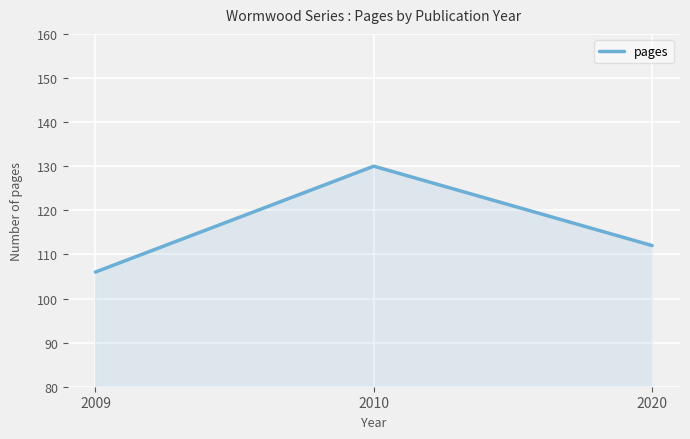

The chart shows a value of 53 at 2009. True or false?

False